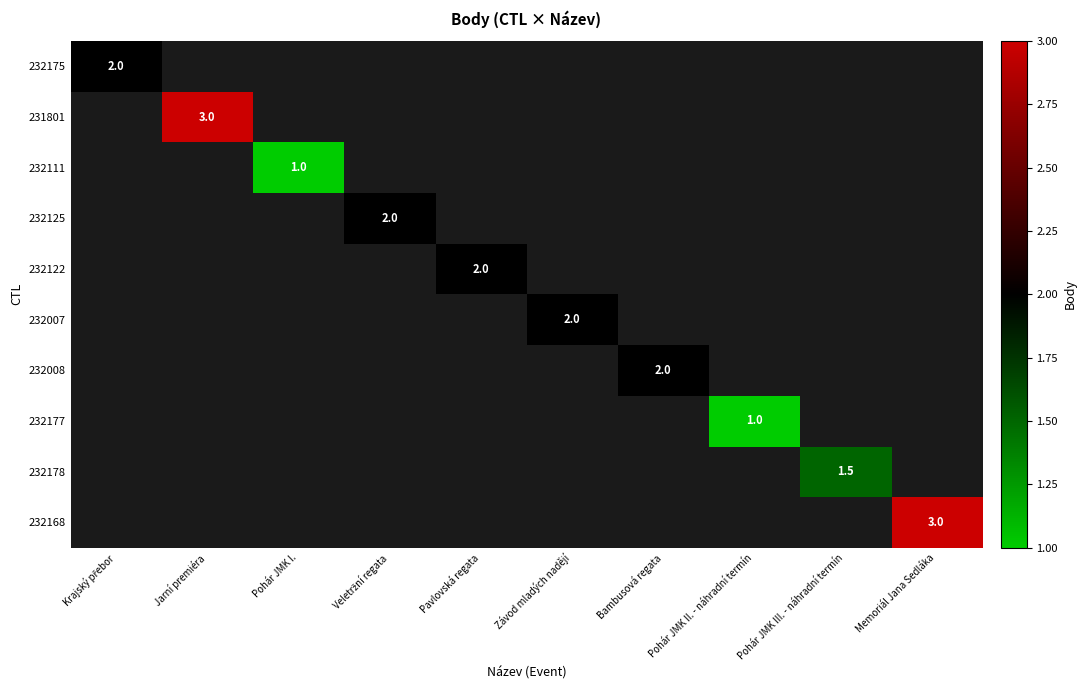

True or false: 232122 has a value of 2.0 at Pavlovská regata.

True